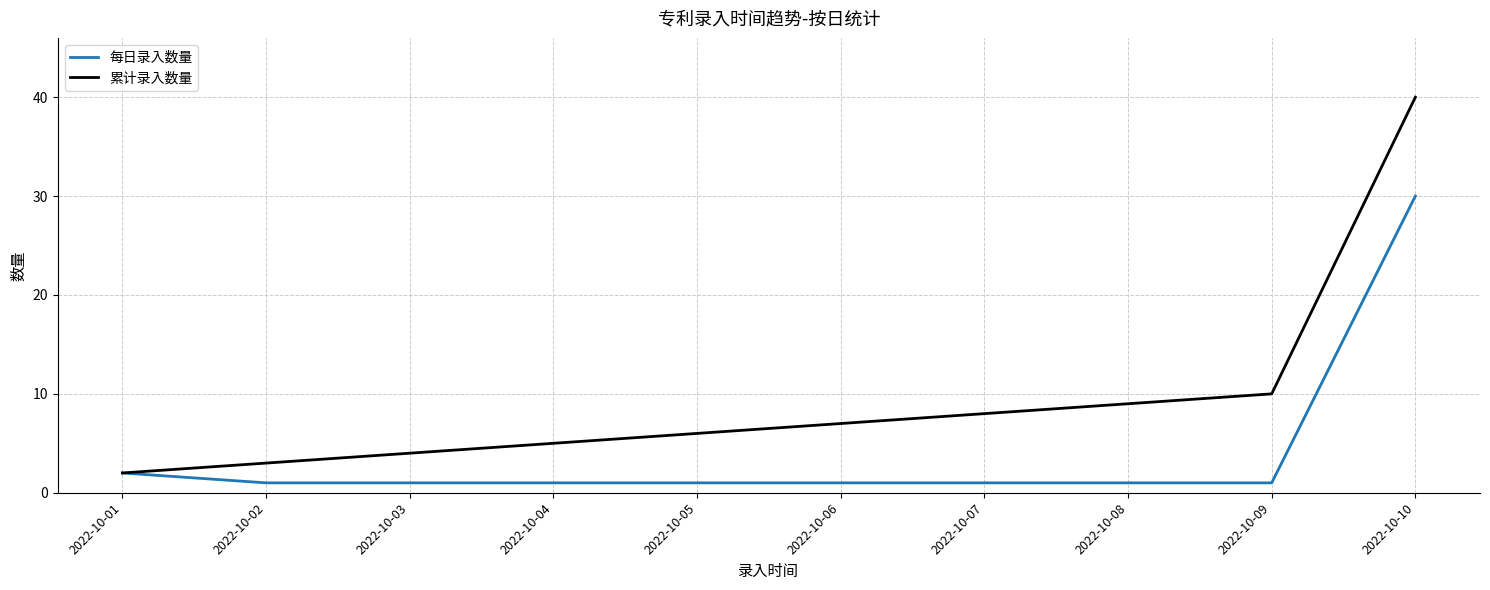

The 累计录入数量 series shows 12 at 2022-10-06. True or false?

False